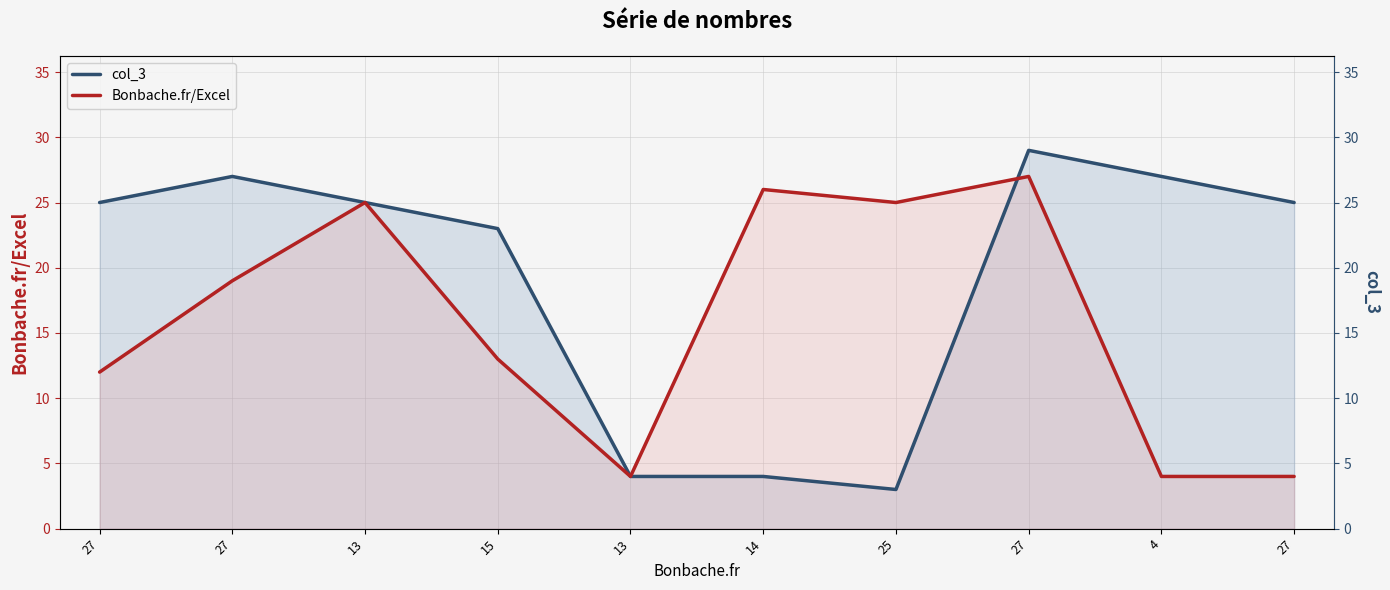

How many interior local valleys does the Bonbache.fr/Excel series have?

2